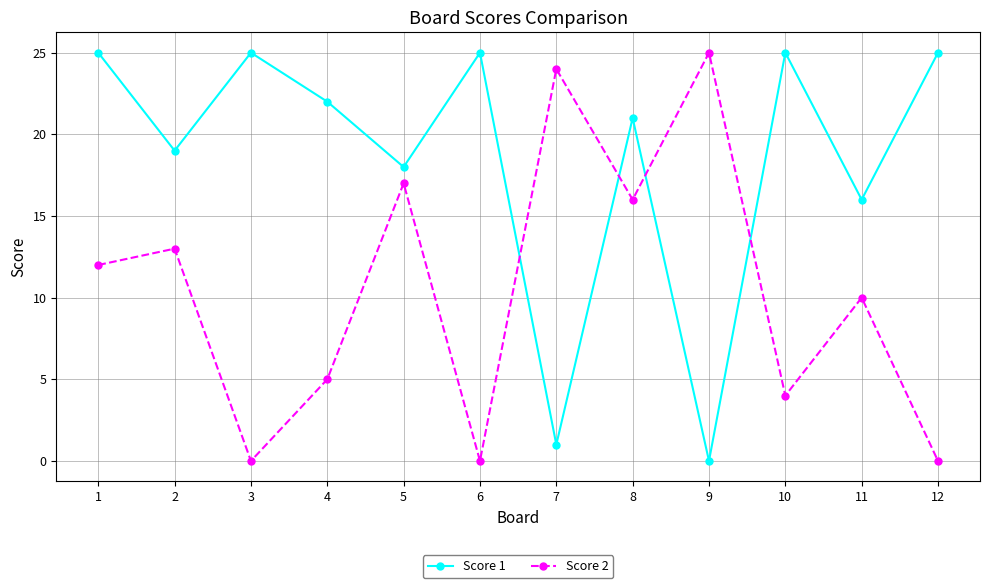

Which series changed the most between 8 and 10?

Score 2